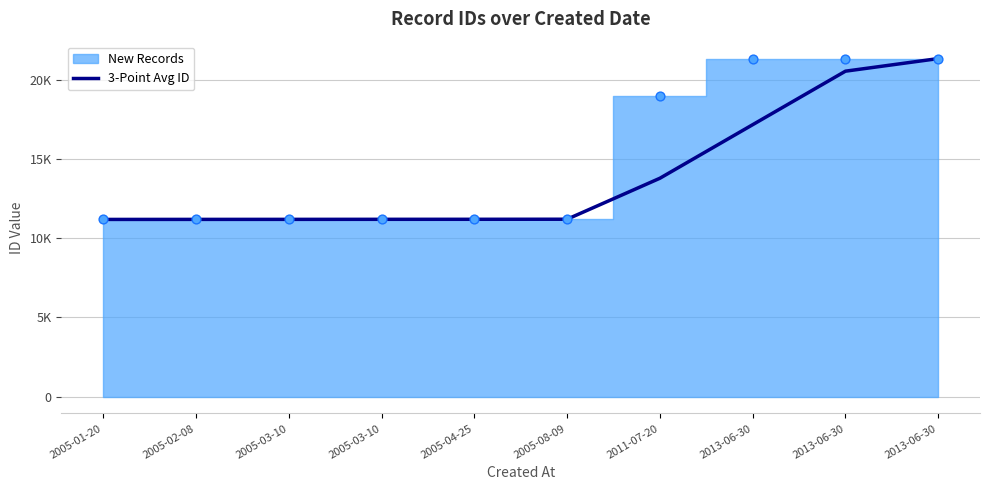

What is the ratio of the value at 2005-04-25 to the value at 2013-06-30?

0.5